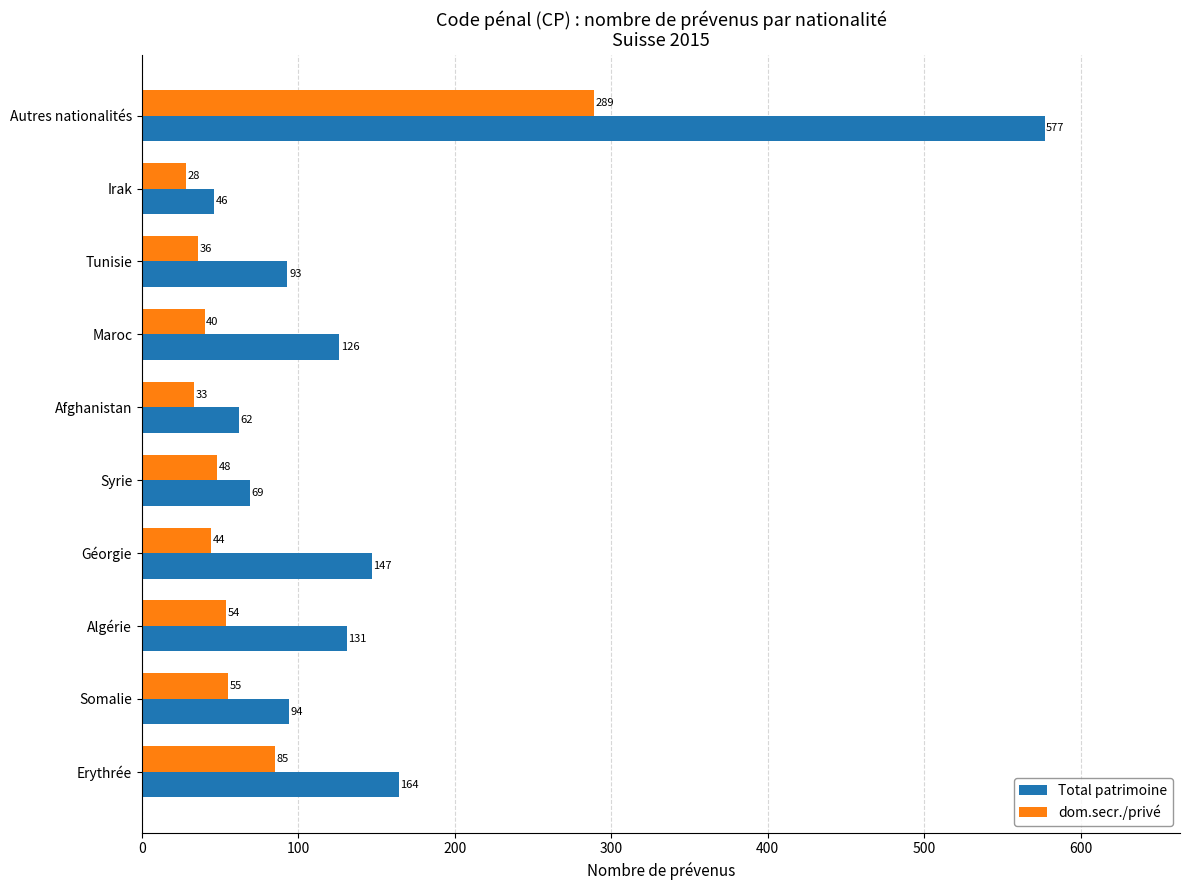

List the labels in order of Total patrimoine value, largest first.

Autres nationalités, Erythrée, Géorgie, Algérie, Maroc, Somalie, Tunisie, Syrie, Afghanistan, Irak